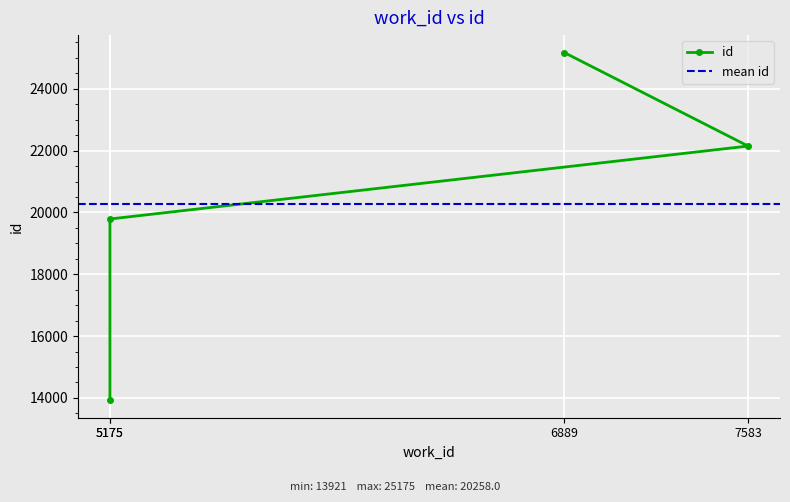

Reading left to right, extract all data points from this chart.

5175=13921	5175=19788	7583=22148	6889=25175